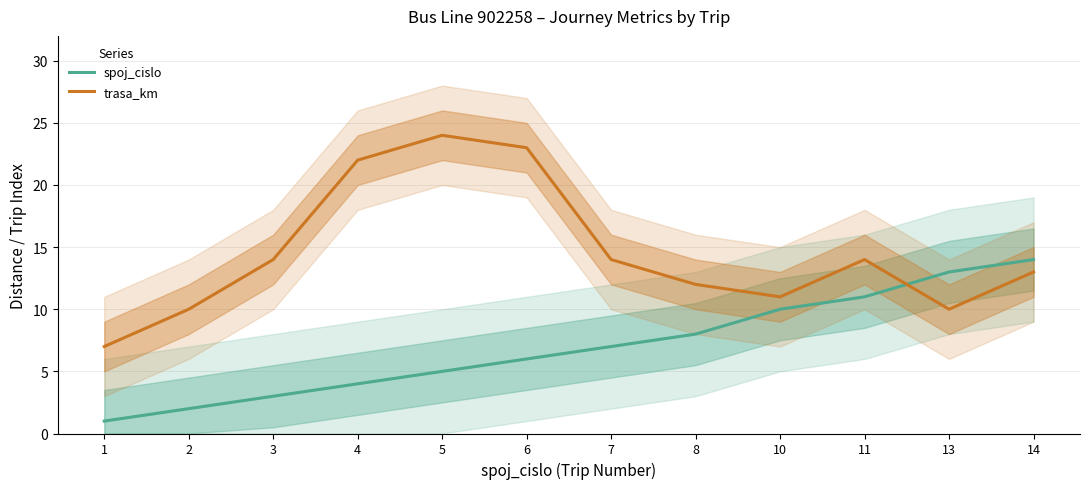

At how many categories does at least one series exceed 4?

12